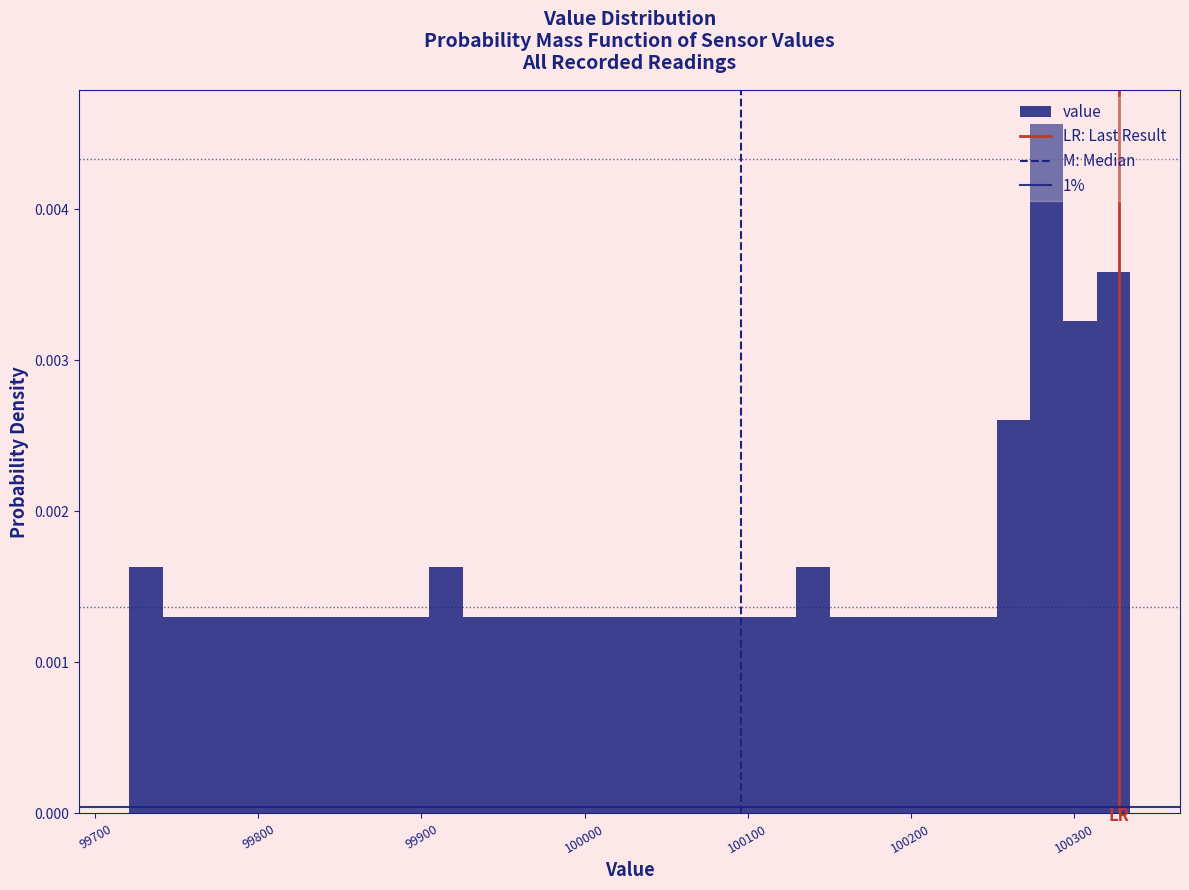

Around what value on the x-axis is the tallest bar? Give the approximate position of its centre, as read against the axis.

100280